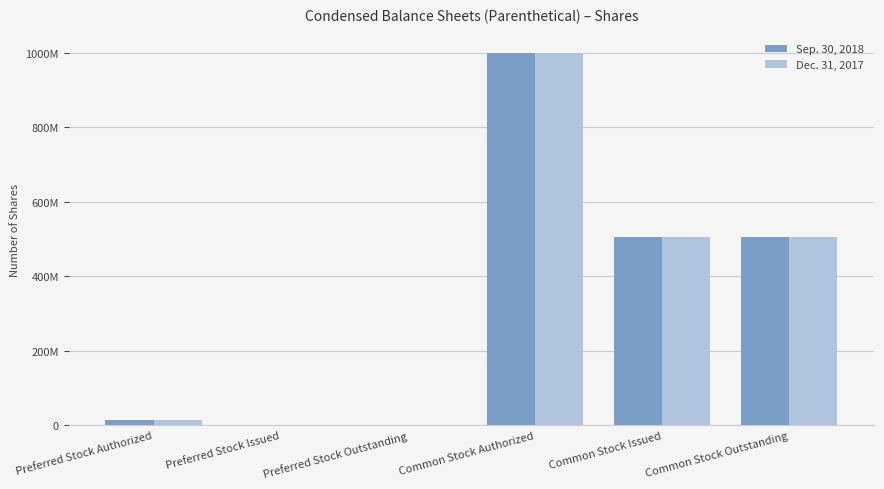

Where does the Sep. 30, 2018 series first go above 506898576?

Common Stock Authorized